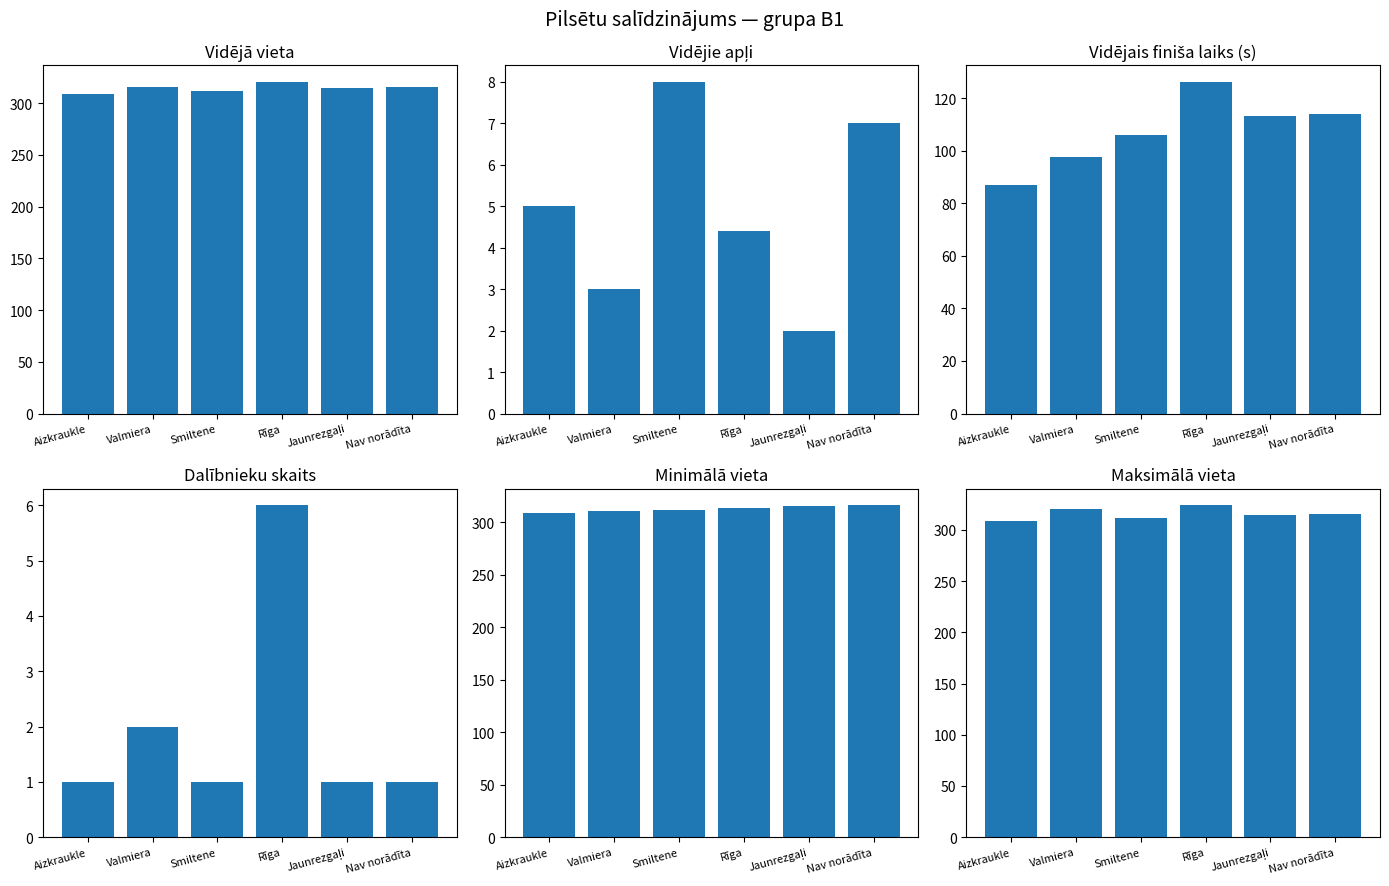

Reading left to right, list all the values displayed in this chart.

Vidējā vieta: Aizkraukle=309.0	Valmiera=315.5	Smiltene=312.0	Rīga=320.6	Jaunrezgaļi=315.0	Nav norādīta=316.0
Vidējie apļi: Aizkraukle=5.0	Valmiera=3.0	Smiltene=8.0	Rīga=4.4	Jaunrezgaļi=2.0	Nav norādīta=7.0
Vidējais finiša laiks (s): Aizkraukle=87.0	Valmiera=97.5	Smiltene=106.0	Rīga=126.2	Jaunrezgaļi=113.0	Nav norādīta=114.0
Dalībnieku skaits: Aizkraukle=1.0	Valmiera=2.0	Smiltene=1.0	Rīga=6.0	Jaunrezgaļi=1.0	Nav norādīta=1.0
Min vieta: Aizkraukle=309.0	Valmiera=311.0	Smiltene=312.0	Rīga=313.0	Jaunrezgaļi=315.0	Nav norādīta=316.0
Max vieta: Aizkraukle=309.0	Valmiera=320.0	Smiltene=312.0	Rīga=324.0	Jaunrezgaļi=315.0	Nav norādīta=316.0